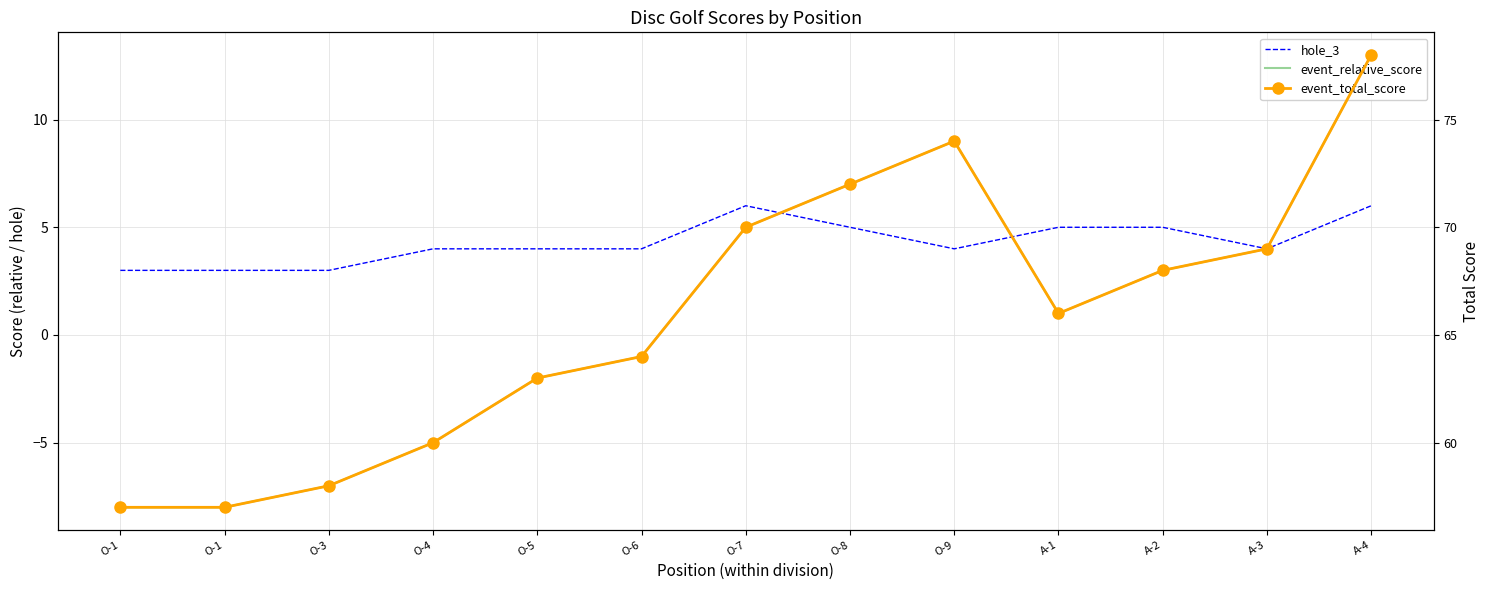

Reading left to right, list all the values displayed in this chart.

hole_3: 3	3	3	4	4	4	6	5	4	5	5	4	6
event_relative_score: -8	-8	-7	-5	-2	-1	5	7	9	1	3	4	13
event_total_score: 57	57	58	60	63	64	70	72	74	66	68	69	78